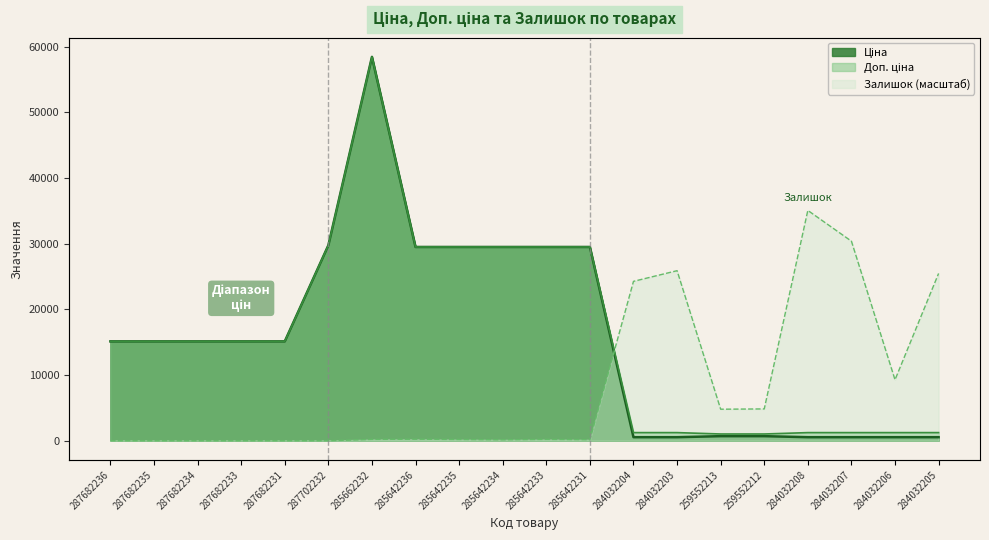

What position from the right is 287682234?

18